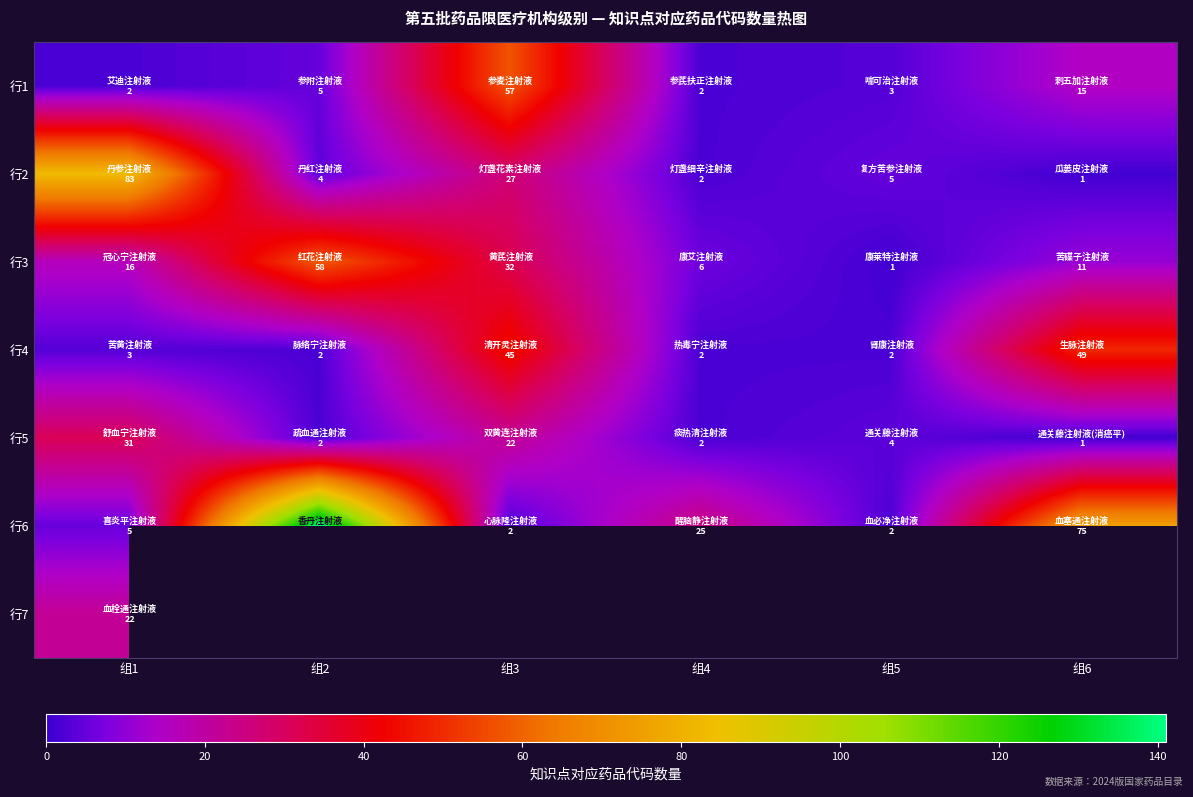

Rank the series at 组6 from highest to lowest value.

行6, 行4, 行1, 行3, 行2, 行7, 行5